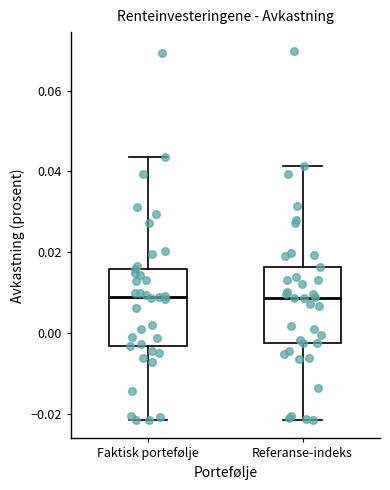

Where does the lower whisker of the box for Faktisk portefølje end on the y-axis? The values are not printed on the chart, so give them approximately, as read against the axis.

-0.022